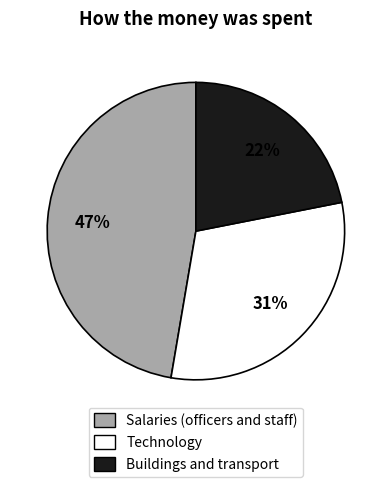

Is there a majority slice in this chart?

No